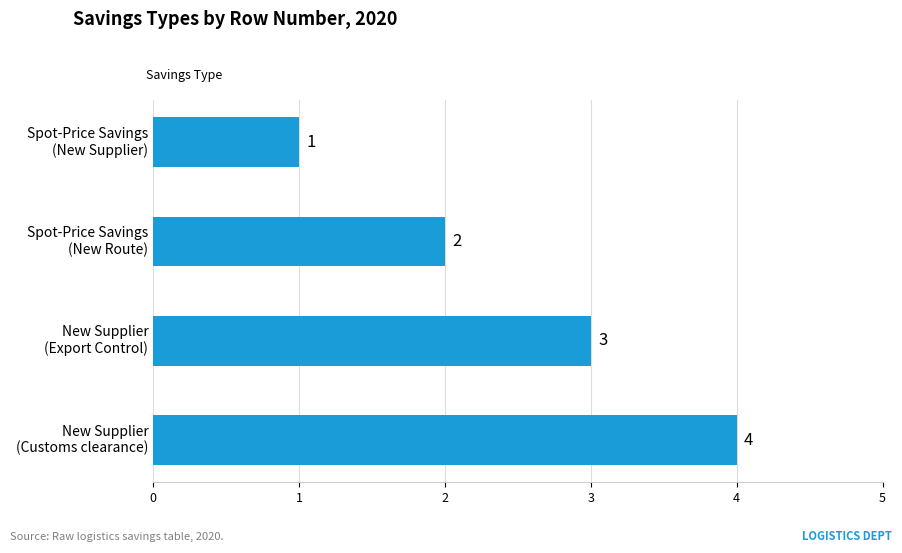

Count the values in the range 2 to 4.

3